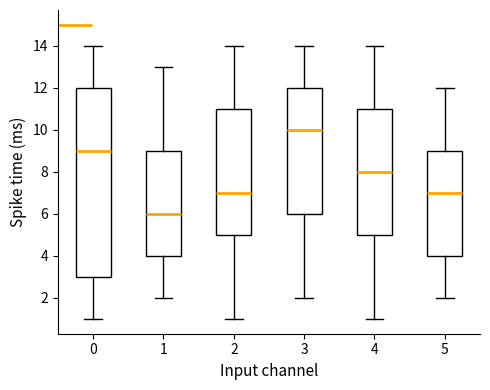

Which box's median line is the highest?

3